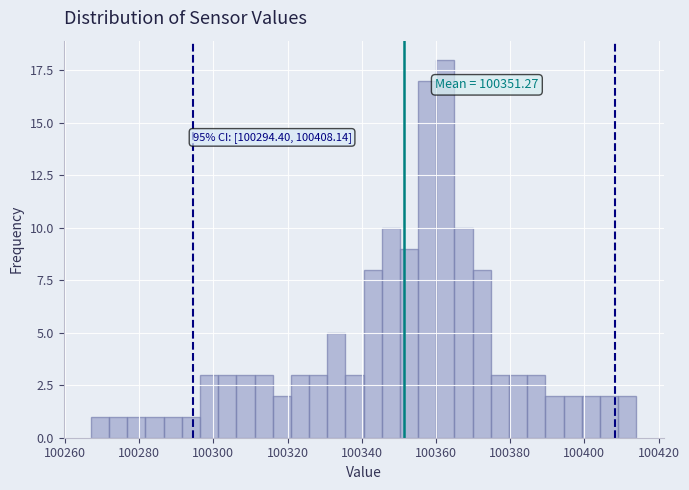

Read against the x-axis, roughly where is the centre of the tallest bar?

100362